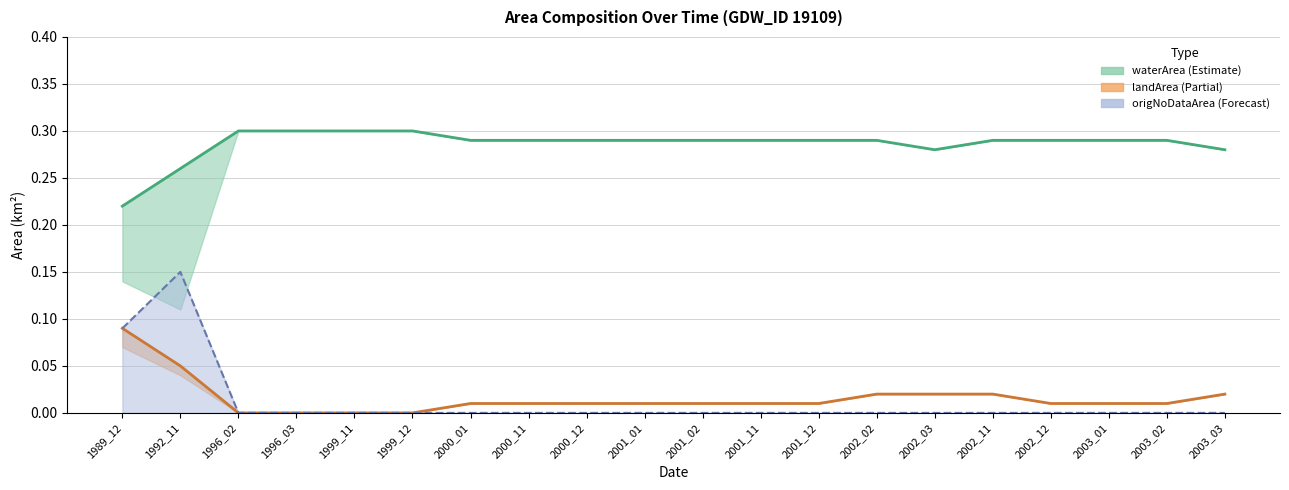

Count the number of data series in this chart.

3